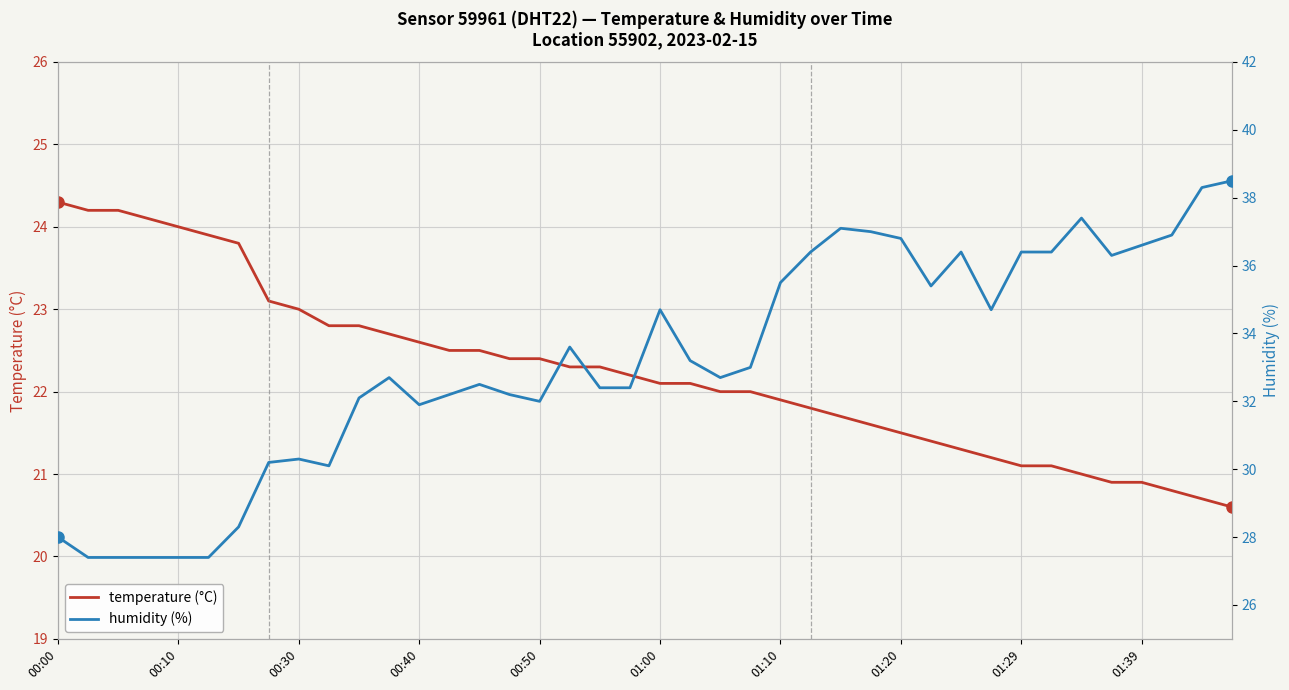

Is this an area chart (filled region under the line)?

No